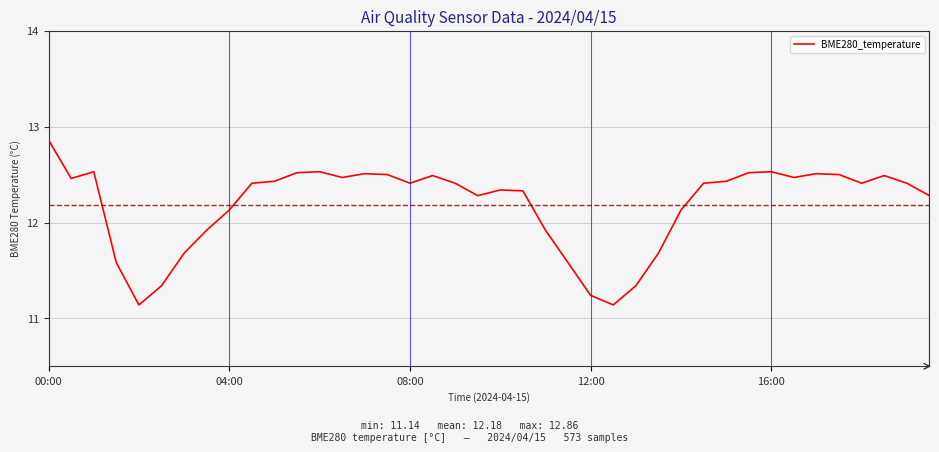

How many points are higher than both their immediate neighbors (excluding endpoints)?

8